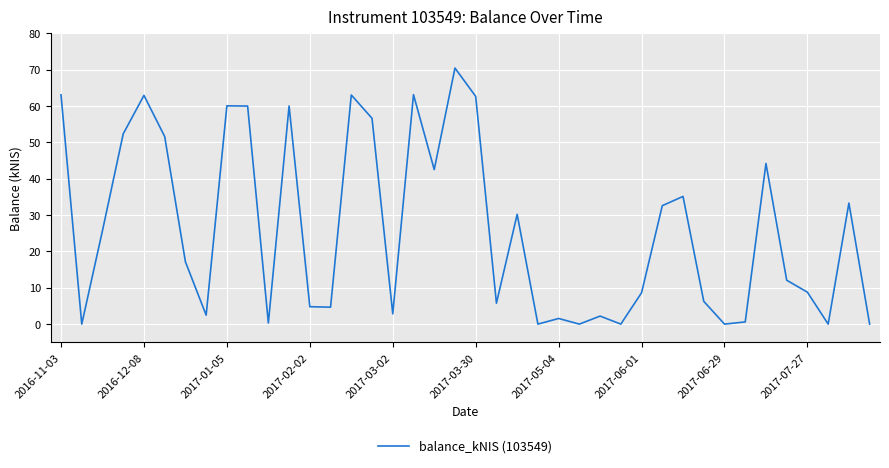

True or false: the data shows 63.1 at 2016-11-03.

True